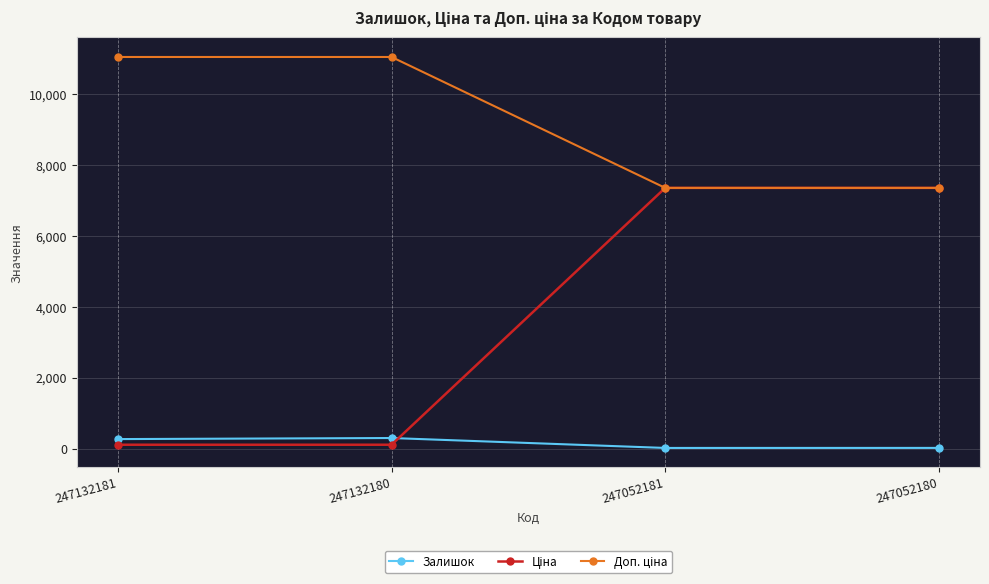

Is it true that Залишок equals 20.0 at 247052181?

True